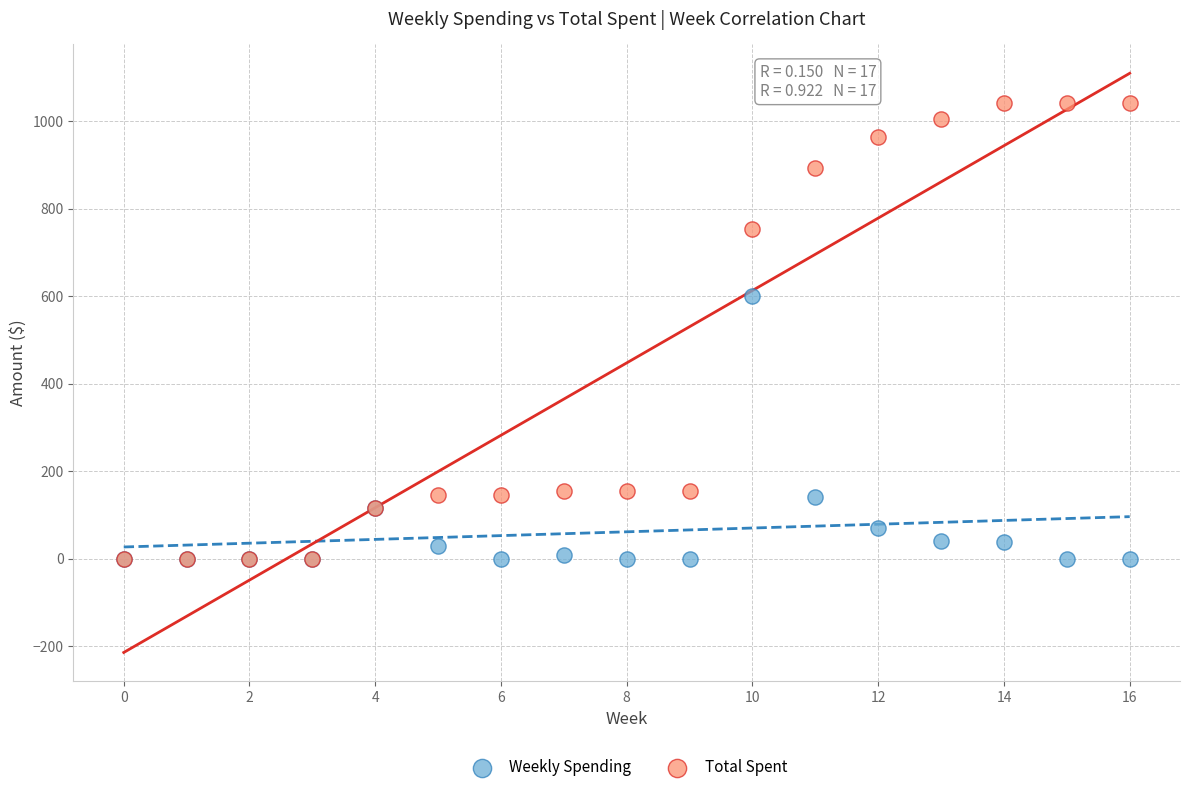

Across all series, what Y value is closest to 520?

600.5